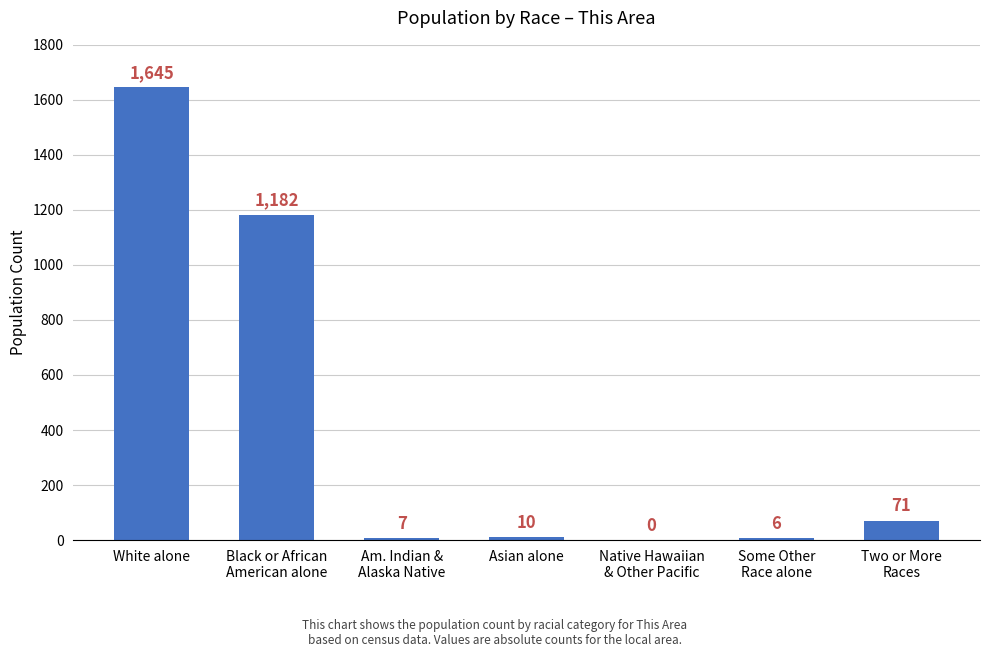

The value at Native Hawaiian
& Other Pacific is -1015. True or false?

False